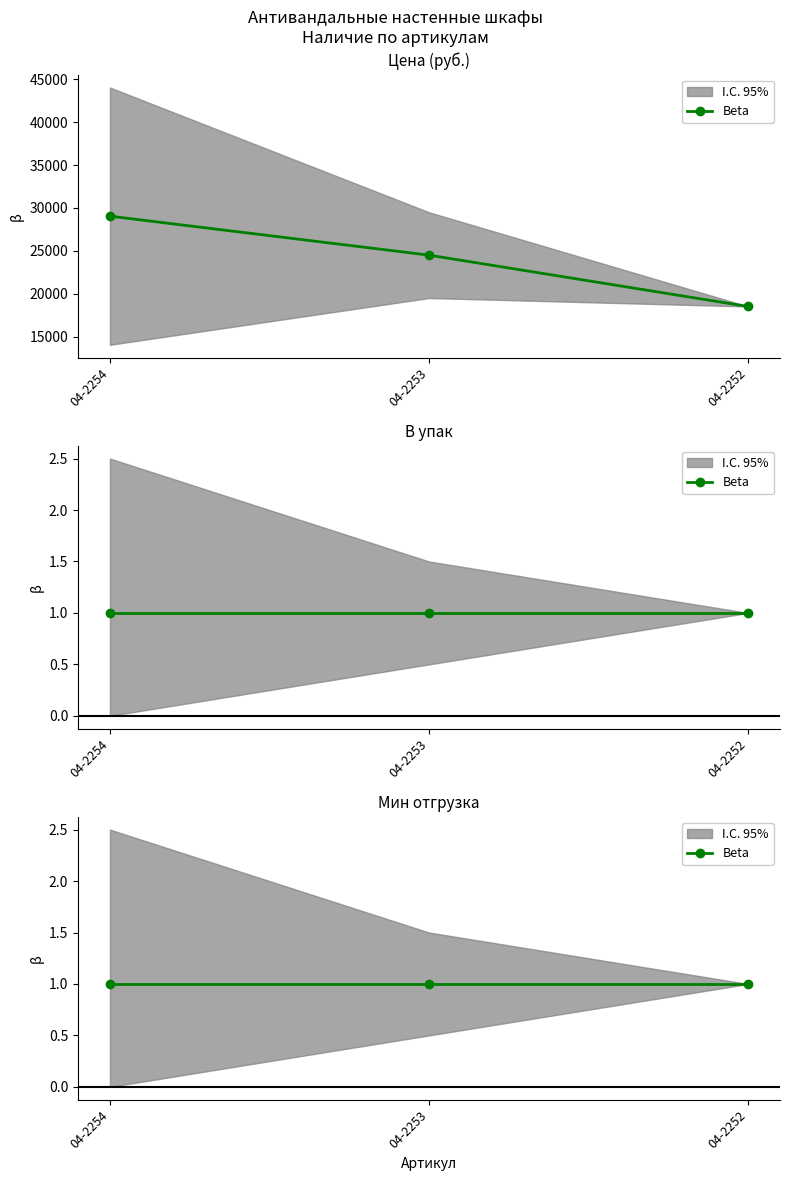

Reading left to right, transcribe all the data shown in this chart.

Цена: 04-2254=29044.5	04-2253=24498.3	04-2252=18510.9
В упак: 04-2254=1.0	04-2253=1.0	04-2252=1.0
Мин отгрузка: 04-2254=1.0	04-2253=1.0	04-2252=1.0